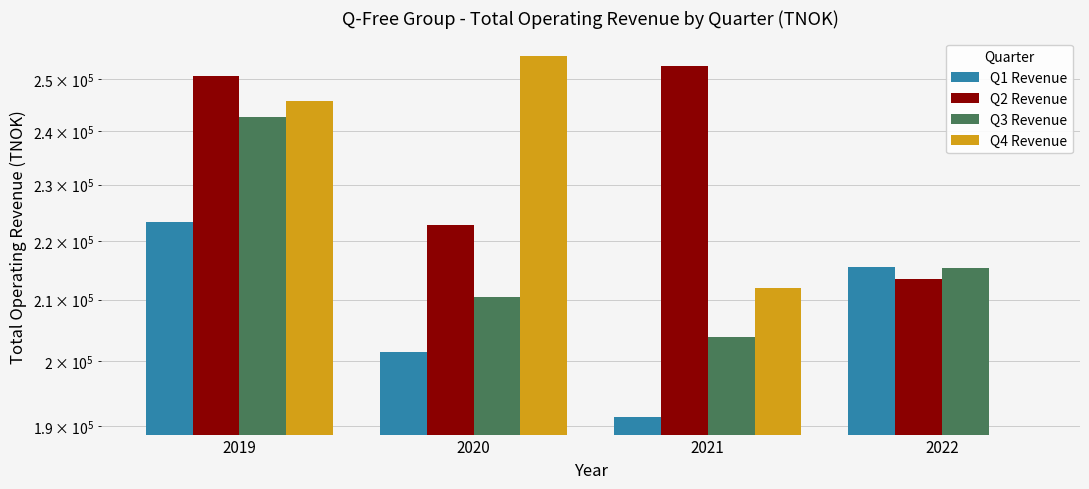

What is the difference between the highest and lowest values at 2021?

61148.0